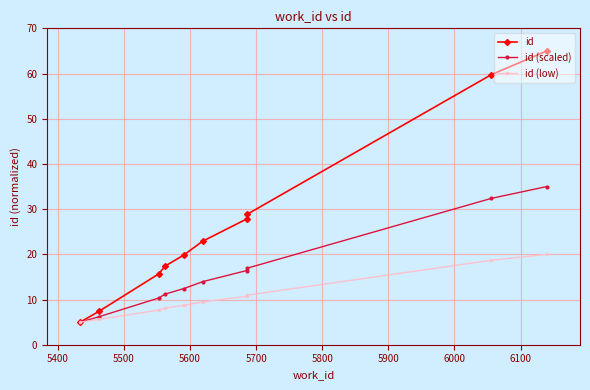

What is the sum of the id (scaled) values at 5400 and 6000?

23.1